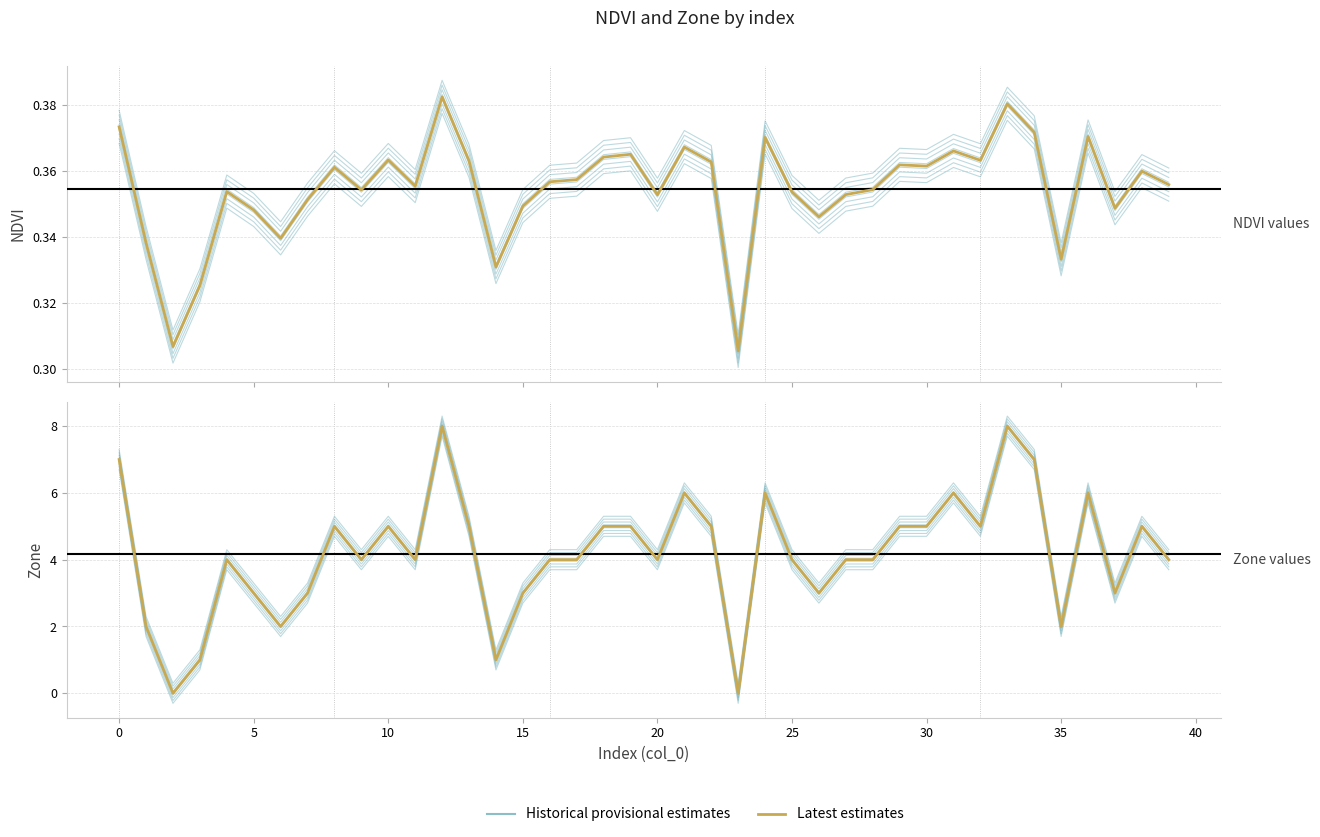

Which series has the largest range (max minus min)?

Zone (latest)